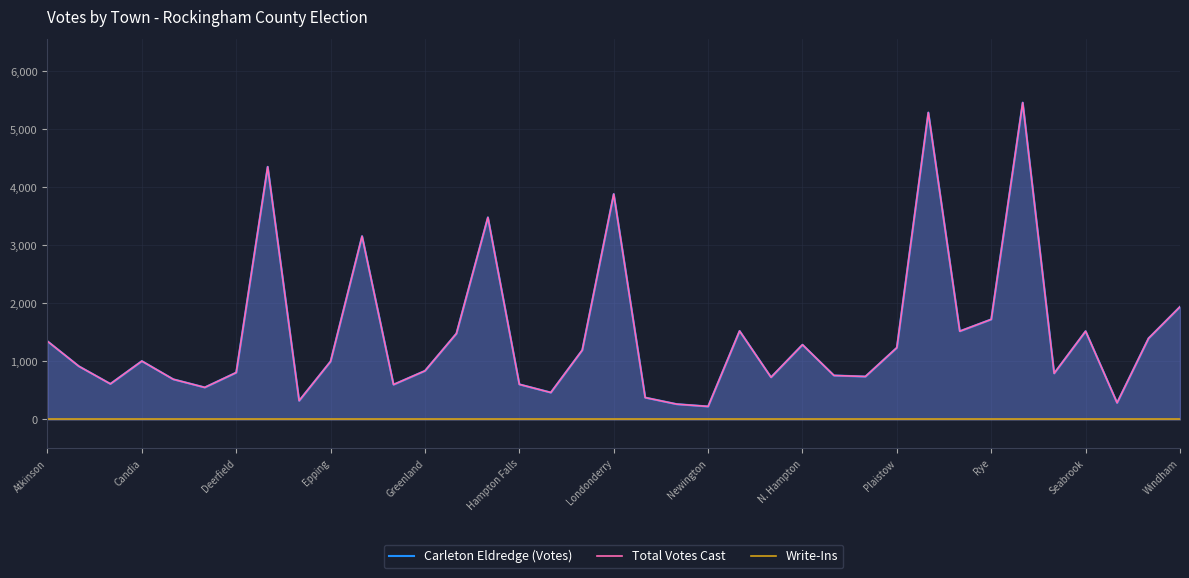

True or false: Total Votes Cast has a value of 287 at 34.

True